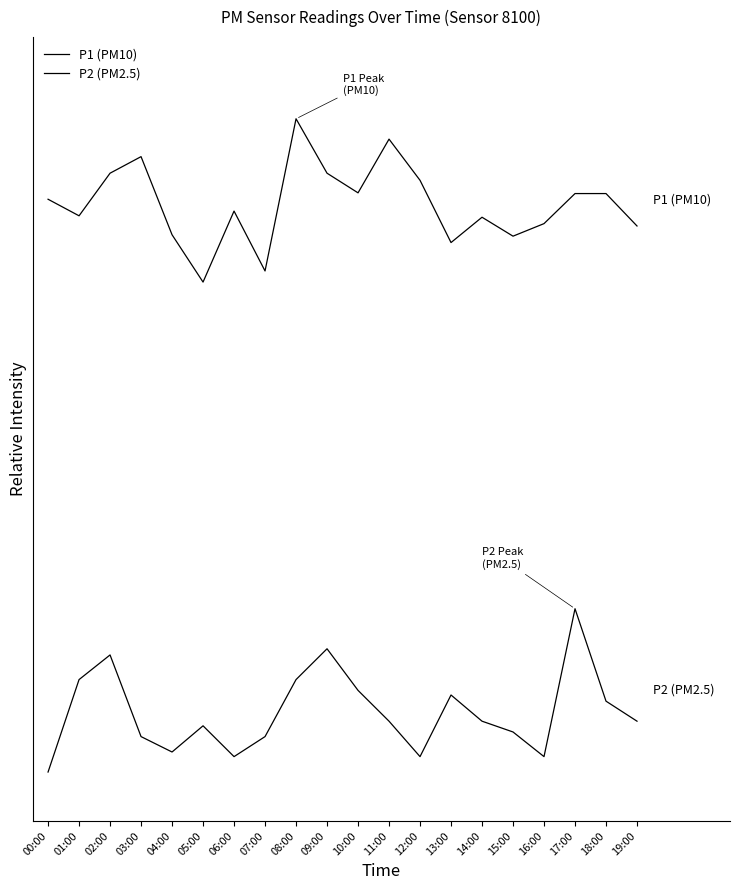

Does the chart display data point markers on the line(s)?

No